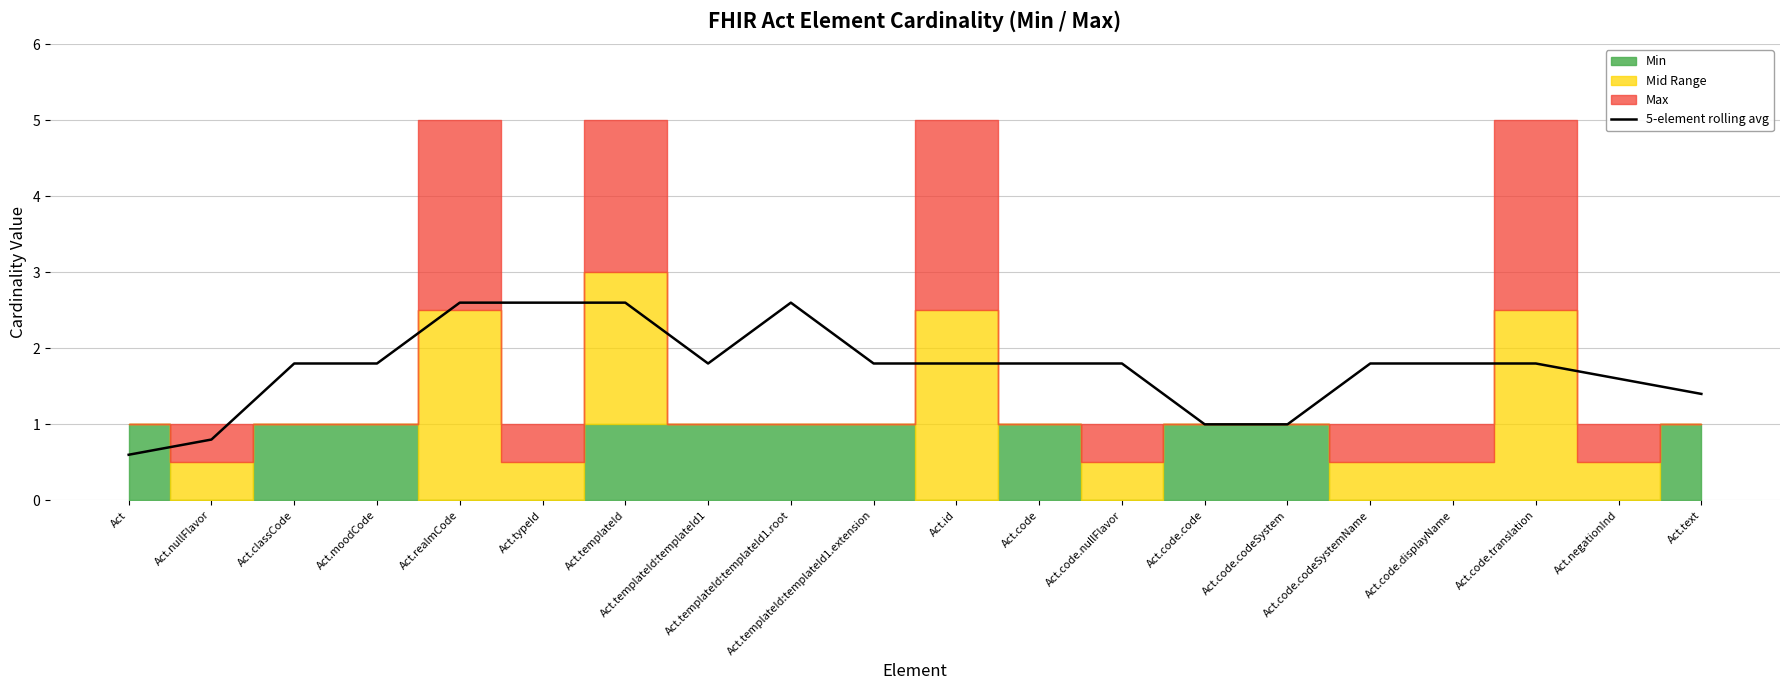

Reading left to right, extract all data points from this chart.

Act=0.6	Act.nullFlavor=0.8	Act.classCode=1.8	Act.moodCode=1.8	Act.realmCode=2.6	Act.typeId=2.6	Act.templateId=2.6	Act.templateId:templateId1=1.8	Act.templateId:templateId1.root=2.6	Act.templateId:templateId1.extension=1.8	Act.id=1.8	Act.code=1.8	Act.code.nullFlavor=1.8	Act.code.code=1.0	Act.code.codeSystem=1.0	Act.code.codeSystemName=1.8	Act.code.displayName=1.8	Act.code.translation=1.8	Act.negationInd=1.6	Act.text=1.4